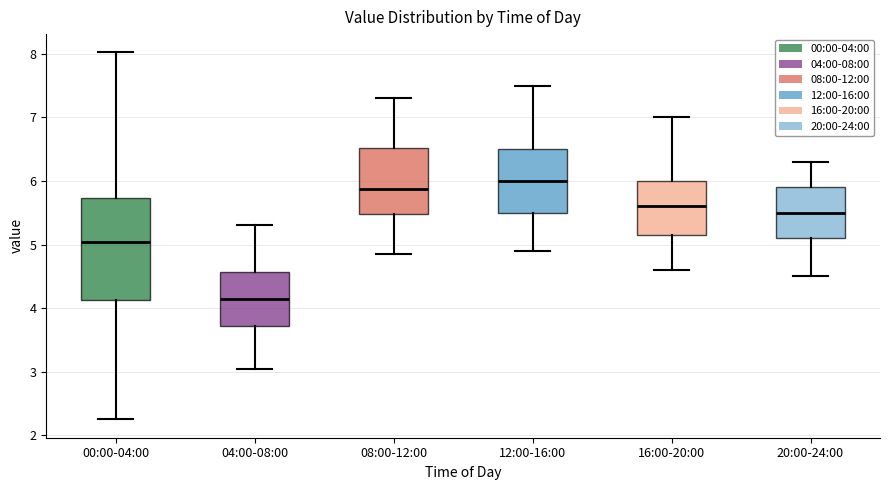

Comparing the boxes themselves (not the whiskers), which one is the tallest?

00:00-04:00